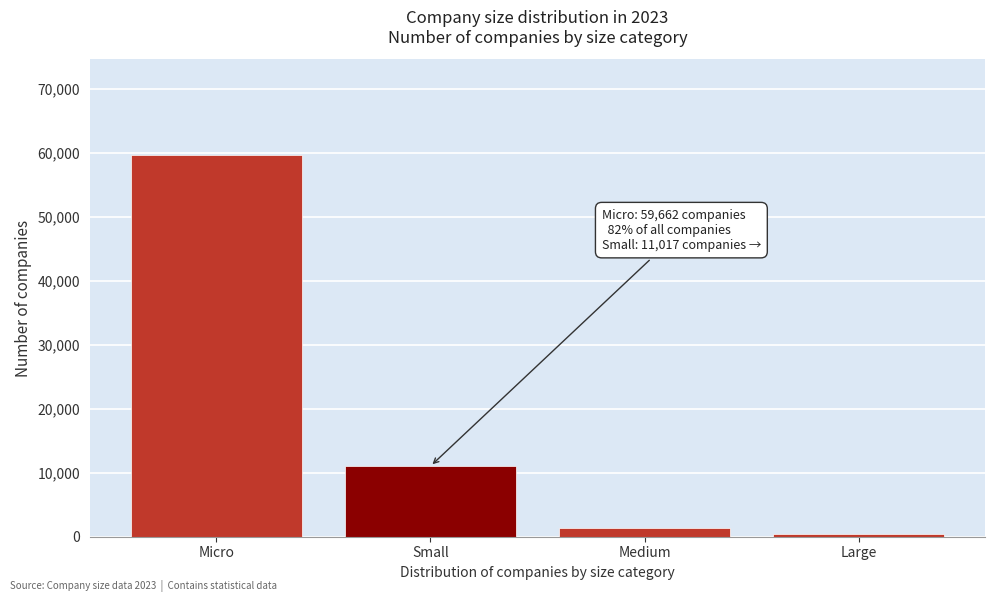

Reading left to right, extract all data points from this chart.

59662	11017	1377	503